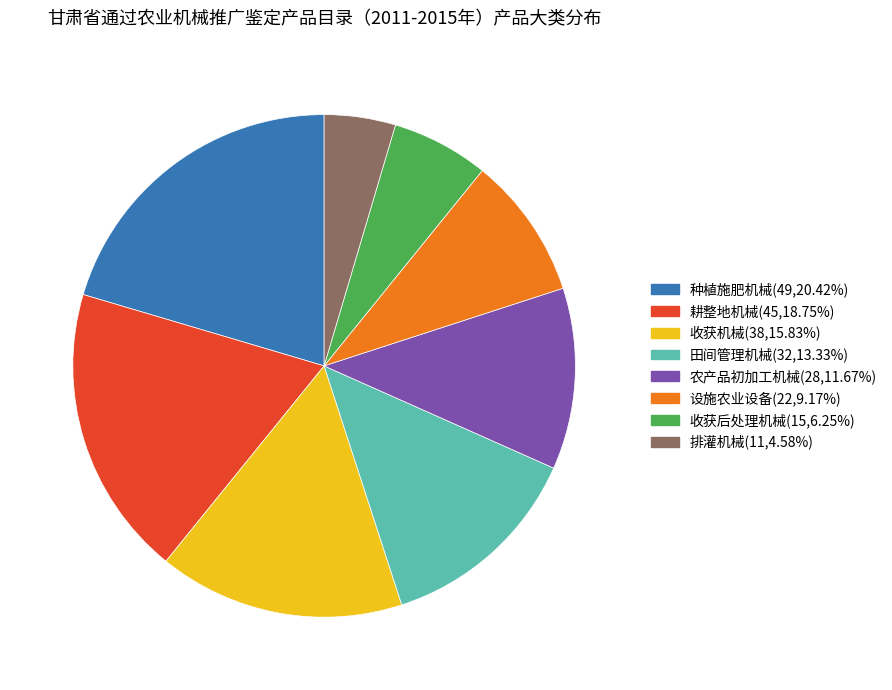

Is there a majority slice in this chart?

No